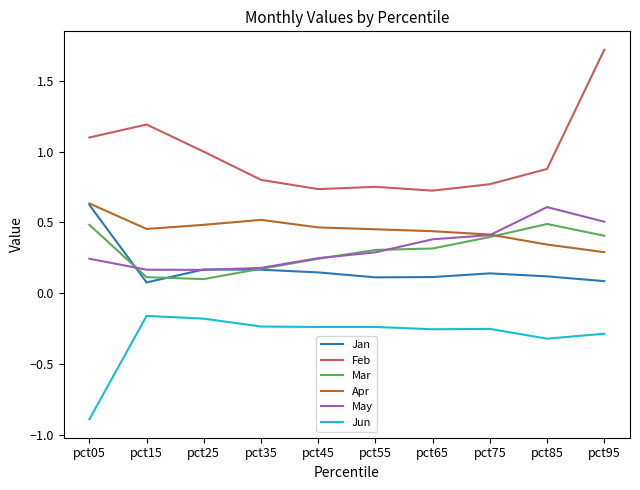

At which category is the sum across all series the highest?

pct95